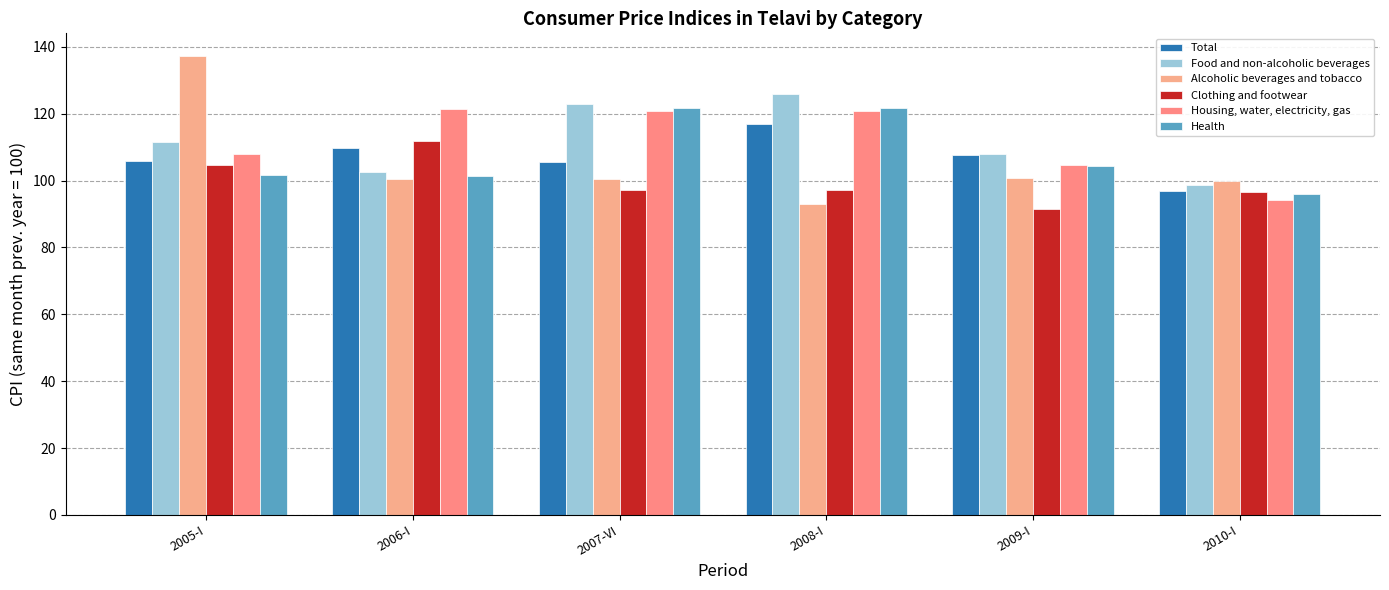

Which category has the highest value in the Health series?

2007-VI